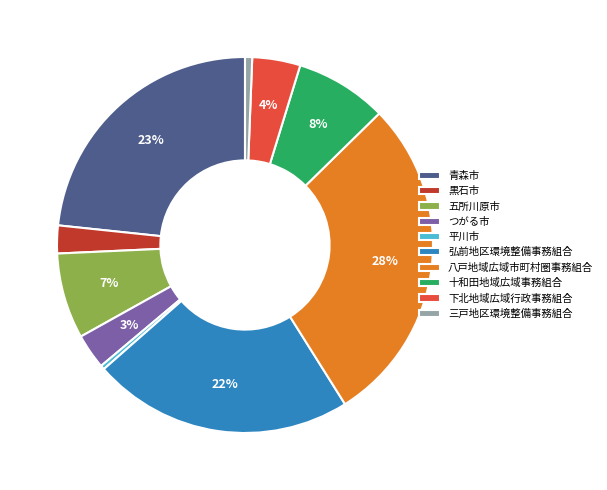

To the nearest percent, what portion does 黒石市 represent?

2%